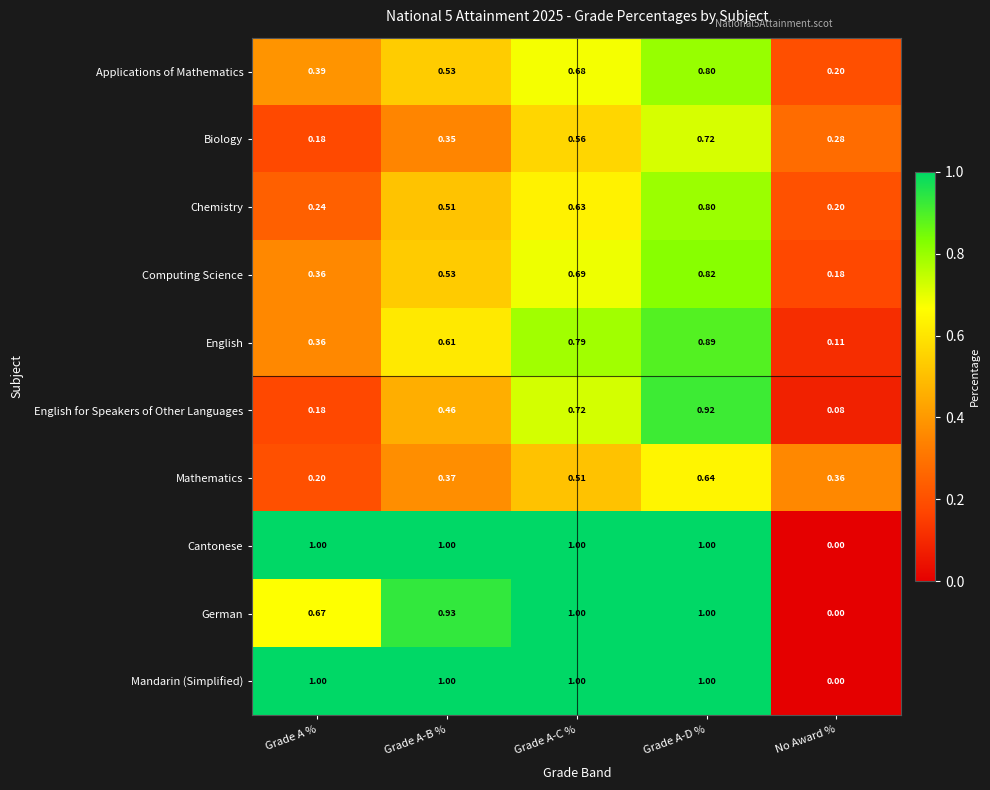

Where is German nearest to the value 0?

No Award %